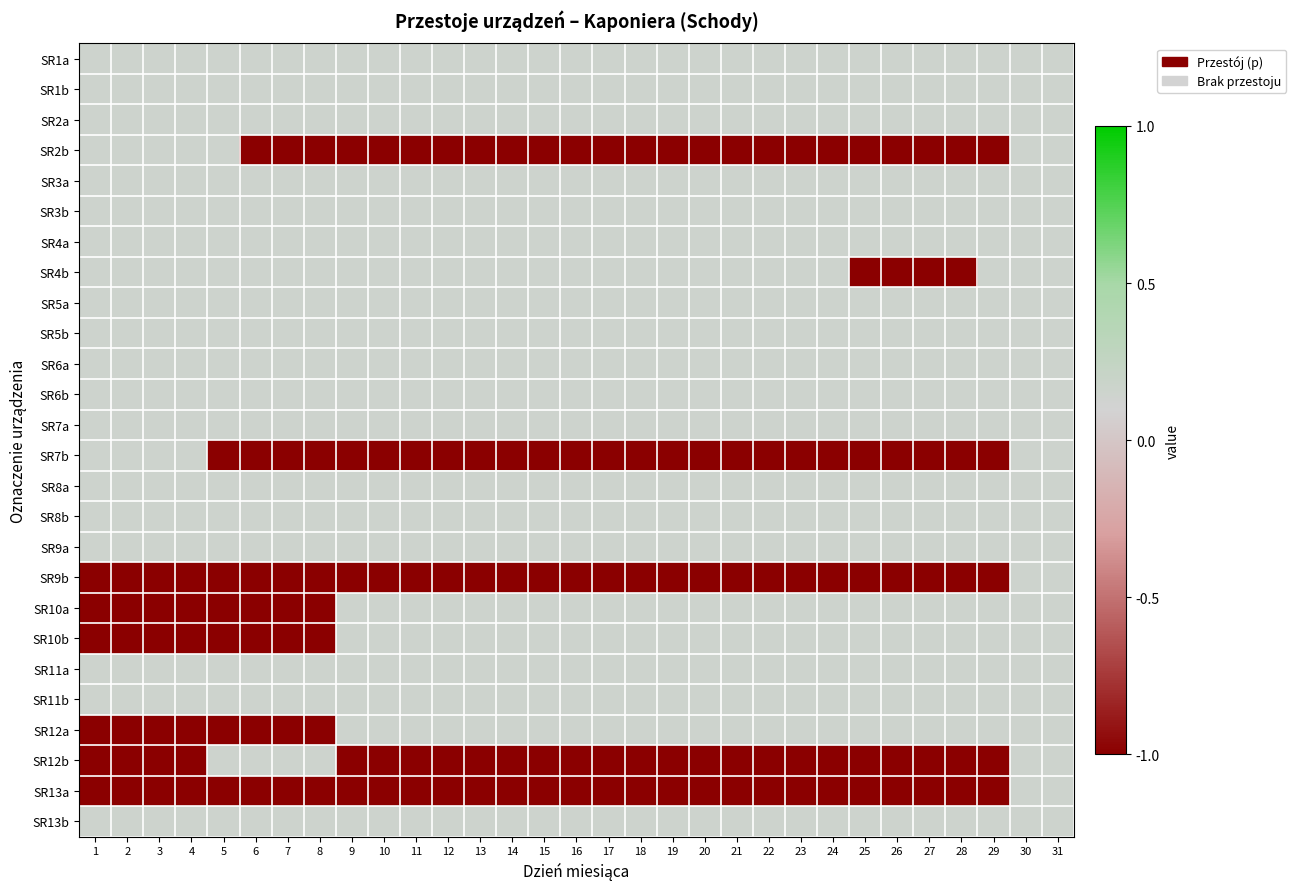

Reading left to right, list all the values displayed in this chart.

SR1a: 1=0.1	2=0.1	3=0.1	4=0.1	5=0.1	6=0.1	7=0.1	8=0.1	9=0.1	10=0.1	11=0.1	12=0.1	13=0.1	14=0.1	15=0.1	16=0.1	17=0.1	18=0.1	19=0.1	20=0.1	21=0.1	22=0.1	23=0.1	24=0.1	25=0.1	26=0.1	27=0.1	28=0.1	29=0.1	30=0.1	31=0.1
SR1b: 1=0.1	2=0.1	3=0.1	4=0.1	5=0.1	6=0.1	7=0.1	8=0.1	9=0.1	10=0.1	11=0.1	12=0.1	13=0.1	14=0.1	15=0.1	16=0.1	17=0.1	18=0.1	19=0.1	20=0.1	21=0.1	22=0.1	23=0.1	24=0.1	25=0.1	26=0.1	27=0.1	28=0.1	29=0.1	30=0.1	31=0.1
SR2a: 1=0.1	2=0.1	3=0.1	4=0.1	5=0.1	6=0.1	7=0.1	8=0.1	9=0.1	10=0.1	11=0.1	12=0.1	13=0.1	14=0.1	15=0.1	16=0.1	17=0.1	18=0.1	19=0.1	20=0.1	21=0.1	22=0.1	23=0.1	24=0.1	25=0.1	26=0.1	27=0.1	28=0.1	29=0.1	30=0.1	31=0.1
SR2b: 1=0.1	2=0.1	3=0.1	4=0.1	5=0.1	6=-1.0	7=-1.0	8=-1.0	9=-1.0	10=-1.0	11=-1.0	12=-1.0	13=-1.0	14=-1.0	15=-1.0	16=-1.0	17=-1.0	18=-1.0	19=-1.0	20=-1.0	21=-1.0	22=-1.0	23=-1.0	24=-1.0	25=-1.0	26=-1.0	27=-1.0	28=-1.0	29=-1.0	30=0.1	31=0.1
SR3a: 1=0.1	2=0.1	3=0.1	4=0.1	5=0.1	6=0.1	7=0.1	8=0.1	9=0.1	10=0.1	11=0.1	12=0.1	13=0.1	14=0.1	15=0.1	16=0.1	17=0.1	18=0.1	19=0.1	20=0.1	21=0.1	22=0.1	23=0.1	24=0.1	25=0.1	26=0.1	27=0.1	28=0.1	29=0.1	30=0.1	31=0.1
SR3b: 1=0.1	2=0.1	3=0.1	4=0.1	5=0.1	6=0.1	7=0.1	8=0.1	9=0.1	10=0.1	11=0.1	12=0.1	13=0.1	14=0.1	15=0.1	16=0.1	17=0.1	18=0.1	19=0.1	20=0.1	21=0.1	22=0.1	23=0.1	24=0.1	25=0.1	26=0.1	27=0.1	28=0.1	29=0.1	30=0.1	31=0.1
SR4a: 1=0.1	2=0.1	3=0.1	4=0.1	5=0.1	6=0.1	7=0.1	8=0.1	9=0.1	10=0.1	11=0.1	12=0.1	13=0.1	14=0.1	15=0.1	16=0.1	17=0.1	18=0.1	19=0.1	20=0.1	21=0.1	22=0.1	23=0.1	24=0.1	25=0.1	26=0.1	27=0.1	28=0.1	29=0.1	30=0.1	31=0.1
SR4b: 1=0.1	2=0.1	3=0.1	4=0.1	5=0.1	6=0.1	7=0.1	8=0.1	9=0.1	10=0.1	11=0.1	12=0.1	13=0.1	14=0.1	15=0.1	16=0.1	17=0.1	18=0.1	19=0.1	20=0.1	21=0.1	22=0.1	23=0.1	24=0.1	25=-1.0	26=-1.0	27=-1.0	28=-1.0	29=0.1	30=0.1	31=0.1
SR5a: 1=0.1	2=0.1	3=0.1	4=0.1	5=0.1	6=0.1	7=0.1	8=0.1	9=0.1	10=0.1	11=0.1	12=0.1	13=0.1	14=0.1	15=0.1	16=0.1	17=0.1	18=0.1	19=0.1	20=0.1	21=0.1	22=0.1	23=0.1	24=0.1	25=0.1	26=0.1	27=0.1	28=0.1	29=0.1	30=0.1	31=0.1
SR5b: 1=0.1	2=0.1	3=0.1	4=0.1	5=0.1	6=0.1	7=0.1	8=0.1	9=0.1	10=0.1	11=0.1	12=0.1	13=0.1	14=0.1	15=0.1	16=0.1	17=0.1	18=0.1	19=0.1	20=0.1	21=0.1	22=0.1	23=0.1	24=0.1	25=0.1	26=0.1	27=0.1	28=0.1	29=0.1	30=0.1	31=0.1
SR6a: 1=0.1	2=0.1	3=0.1	4=0.1	5=0.1	6=0.1	7=0.1	8=0.1	9=0.1	10=0.1	11=0.1	12=0.1	13=0.1	14=0.1	15=0.1	16=0.1	17=0.1	18=0.1	19=0.1	20=0.1	21=0.1	22=0.1	23=0.1	24=0.1	25=0.1	26=0.1	27=0.1	28=0.1	29=0.1	30=0.1	31=0.1
SR6b: 1=0.1	2=0.1	3=0.1	4=0.1	5=0.1	6=0.1	7=0.1	8=0.1	9=0.1	10=0.1	11=0.1	12=0.1	13=0.1	14=0.1	15=0.1	16=0.1	17=0.1	18=0.1	19=0.1	20=0.1	21=0.1	22=0.1	23=0.1	24=0.1	25=0.1	26=0.1	27=0.1	28=0.1	29=0.1	30=0.1	31=0.1
SR7a: 1=0.1	2=0.1	3=0.1	4=0.1	5=0.1	6=0.1	7=0.1	8=0.1	9=0.1	10=0.1	11=0.1	12=0.1	13=0.1	14=0.1	15=0.1	16=0.1	17=0.1	18=0.1	19=0.1	20=0.1	21=0.1	22=0.1	23=0.1	24=0.1	25=0.1	26=0.1	27=0.1	28=0.1	29=0.1	30=0.1	31=0.1
SR7b: 1=0.1	2=0.1	3=0.1	4=0.1	5=-1.0	6=-1.0	7=-1.0	8=-1.0	9=-1.0	10=-1.0	11=-1.0	12=-1.0	13=-1.0	14=-1.0	15=-1.0	16=-1.0	17=-1.0	18=-1.0	19=-1.0	20=-1.0	21=-1.0	22=-1.0	23=-1.0	24=-1.0	25=-1.0	26=-1.0	27=-1.0	28=-1.0	29=-1.0	30=0.1	31=0.1
SR8a: 1=0.1	2=0.1	3=0.1	4=0.1	5=0.1	6=0.1	7=0.1	8=0.1	9=0.1	10=0.1	11=0.1	12=0.1	13=0.1	14=0.1	15=0.1	16=0.1	17=0.1	18=0.1	19=0.1	20=0.1	21=0.1	22=0.1	23=0.1	24=0.1	25=0.1	26=0.1	27=0.1	28=0.1	29=0.1	30=0.1	31=0.1
SR8b: 1=0.1	2=0.1	3=0.1	4=0.1	5=0.1	6=0.1	7=0.1	8=0.1	9=0.1	10=0.1	11=0.1	12=0.1	13=0.1	14=0.1	15=0.1	16=0.1	17=0.1	18=0.1	19=0.1	20=0.1	21=0.1	22=0.1	23=0.1	24=0.1	25=0.1	26=0.1	27=0.1	28=0.1	29=0.1	30=0.1	31=0.1
SR9a: 1=0.1	2=0.1	3=0.1	4=0.1	5=0.1	6=0.1	7=0.1	8=0.1	9=0.1	10=0.1	11=0.1	12=0.1	13=0.1	14=0.1	15=0.1	16=0.1	17=0.1	18=0.1	19=0.1	20=0.1	21=0.1	22=0.1	23=0.1	24=0.1	25=0.1	26=0.1	27=0.1	28=0.1	29=0.1	30=0.1	31=0.1
SR9b: 1=-1.0	2=-1.0	3=-1.0	4=-1.0	5=-1.0	6=-1.0	7=-1.0	8=-1.0	9=-1.0	10=-1.0	11=-1.0	12=-1.0	13=-1.0	14=-1.0	15=-1.0	16=-1.0	17=-1.0	18=-1.0	19=-1.0	20=-1.0	21=-1.0	22=-1.0	23=-1.0	24=-1.0	25=-1.0	26=-1.0	27=-1.0	28=-1.0	29=-1.0	30=0.1	31=0.1
SR10a: 1=-1.0	2=-1.0	3=-1.0	4=-1.0	5=-1.0	6=-1.0	7=-1.0	8=-1.0	9=0.1	10=0.1	11=0.1	12=0.1	13=0.1	14=0.1	15=0.1	16=0.1	17=0.1	18=0.1	19=0.1	20=0.1	21=0.1	22=0.1	23=0.1	24=0.1	25=0.1	26=0.1	27=0.1	28=0.1	29=0.1	30=0.1	31=0.1
SR10b: 1=-1.0	2=-1.0	3=-1.0	4=-1.0	5=-1.0	6=-1.0	7=-1.0	8=-1.0	9=0.1	10=0.1	11=0.1	12=0.1	13=0.1	14=0.1	15=0.1	16=0.1	17=0.1	18=0.1	19=0.1	20=0.1	21=0.1	22=0.1	23=0.1	24=0.1	25=0.1	26=0.1	27=0.1	28=0.1	29=0.1	30=0.1	31=0.1
SR11a: 1=0.1	2=0.1	3=0.1	4=0.1	5=0.1	6=0.1	7=0.1	8=0.1	9=0.1	10=0.1	11=0.1	12=0.1	13=0.1	14=0.1	15=0.1	16=0.1	17=0.1	18=0.1	19=0.1	20=0.1	21=0.1	22=0.1	23=0.1	24=0.1	25=0.1	26=0.1	27=0.1	28=0.1	29=0.1	30=0.1	31=0.1
SR11b: 1=0.1	2=0.1	3=0.1	4=0.1	5=0.1	6=0.1	7=0.1	8=0.1	9=0.1	10=0.1	11=0.1	12=0.1	13=0.1	14=0.1	15=0.1	16=0.1	17=0.1	18=0.1	19=0.1	20=0.1	21=0.1	22=0.1	23=0.1	24=0.1	25=0.1	26=0.1	27=0.1	28=0.1	29=0.1	30=0.1	31=0.1
SR12a: 1=-1.0	2=-1.0	3=-1.0	4=-1.0	5=-1.0	6=-1.0	7=-1.0	8=-1.0	9=0.1	10=0.1	11=0.1	12=0.1	13=0.1	14=0.1	15=0.1	16=0.1	17=0.1	18=0.1	19=0.1	20=0.1	21=0.1	22=0.1	23=0.1	24=0.1	25=0.1	26=0.1	27=0.1	28=0.1	29=0.1	30=0.1	31=0.1
SR12b: 1=-1.0	2=-1.0	3=-1.0	4=-1.0	5=0.1	6=0.1	7=0.1	8=0.1	9=-1.0	10=-1.0	11=-1.0	12=-1.0	13=-1.0	14=-1.0	15=-1.0	16=-1.0	17=-1.0	18=-1.0	19=-1.0	20=-1.0	21=-1.0	22=-1.0	23=-1.0	24=-1.0	25=-1.0	26=-1.0	27=-1.0	28=-1.0	29=-1.0	30=0.1	31=0.1
SR13a: 1=-1.0	2=-1.0	3=-1.0	4=-1.0	5=-1.0	6=-1.0	7=-1.0	8=-1.0	9=-1.0	10=-1.0	11=-1.0	12=-1.0	13=-1.0	14=-1.0	15=-1.0	16=-1.0	17=-1.0	18=-1.0	19=-1.0	20=-1.0	21=-1.0	22=-1.0	23=-1.0	24=-1.0	25=-1.0	26=-1.0	27=-1.0	28=-1.0	29=-1.0	30=0.1	31=0.1
SR13b: 1=0.1	2=0.1	3=0.1	4=0.1	5=0.1	6=0.1	7=0.1	8=0.1	9=0.1	10=0.1	11=0.1	12=0.1	13=0.1	14=0.1	15=0.1	16=0.1	17=0.1	18=0.1	19=0.1	20=0.1	21=0.1	22=0.1	23=0.1	24=0.1	25=0.1	26=0.1	27=0.1	28=0.1	29=0.1	30=0.1	31=0.1